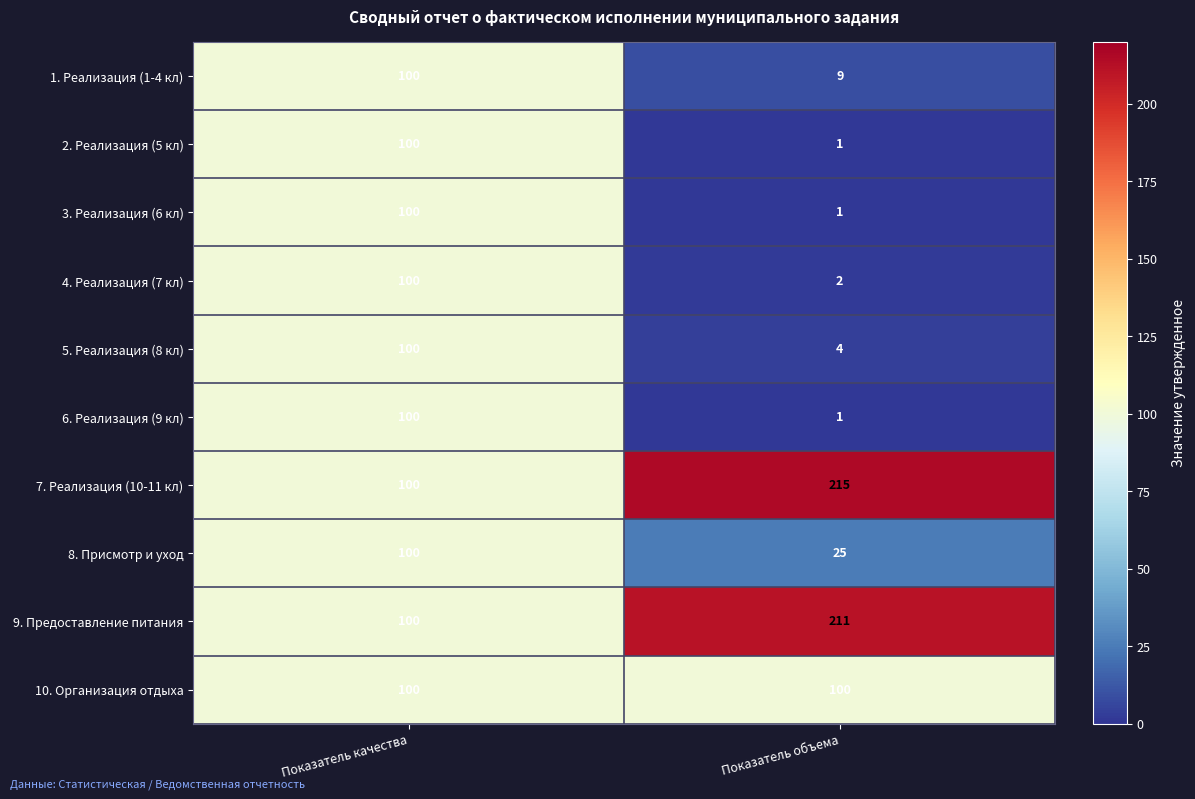

Which series changed the most between Показатель качества and Показатель объема?

7. Реализация (10-11 кл)